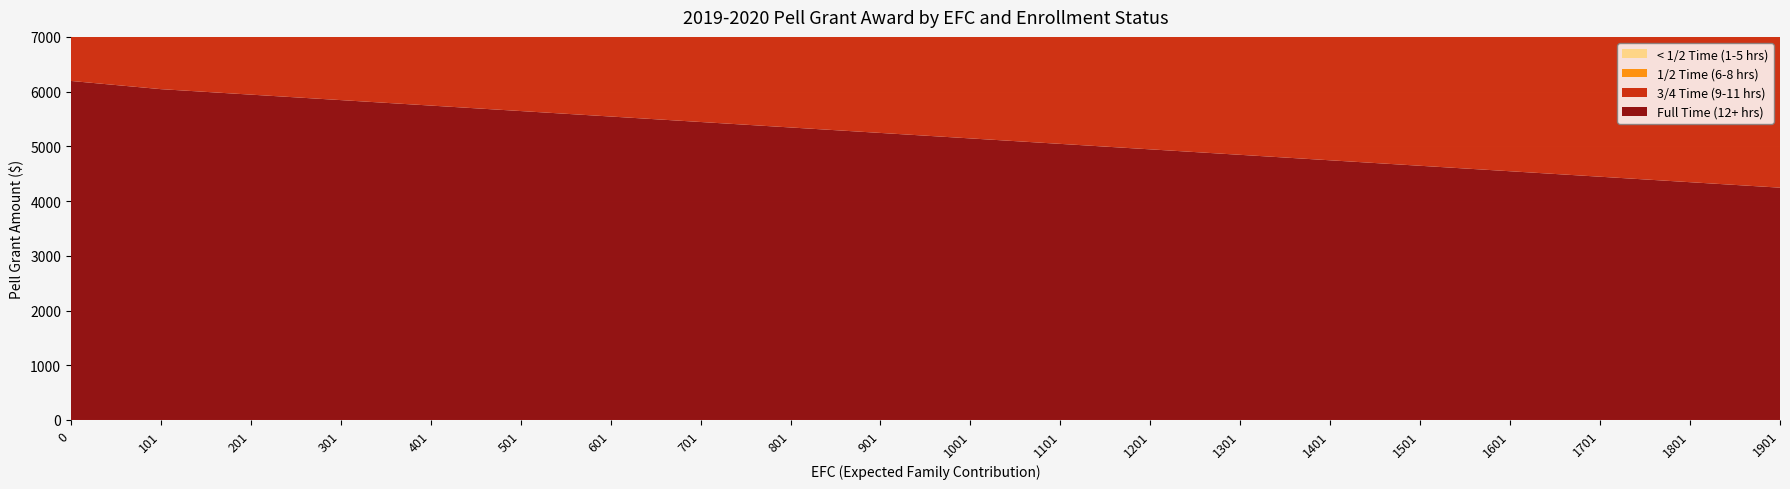

Rank the series by their maximum value, from lowest to highest.

< 1/2 Time (1-5 hrs), 1/2 Time (6-8 hrs), 3/4 Time (9-11 hrs), Full Time (12+ hrs)